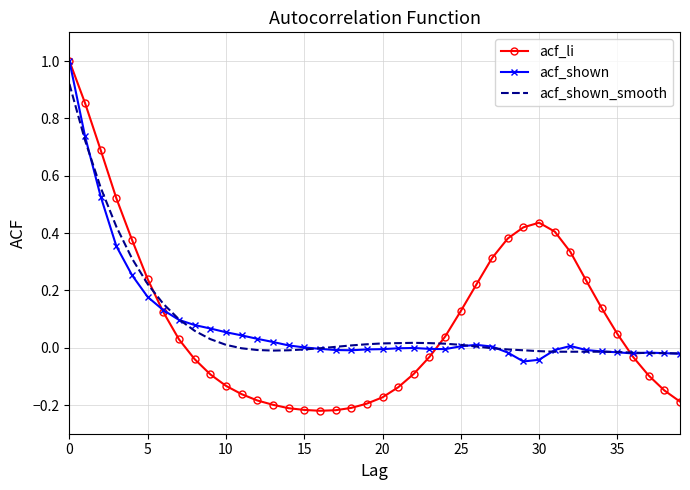

Does the chart have visible grid lines?

Yes